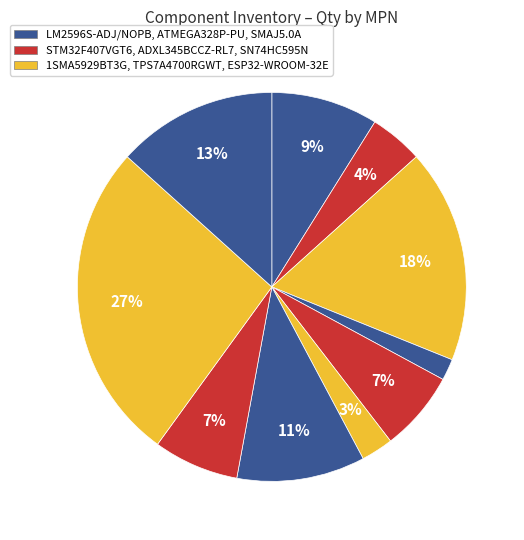

How many slices are in this pie chart?

10